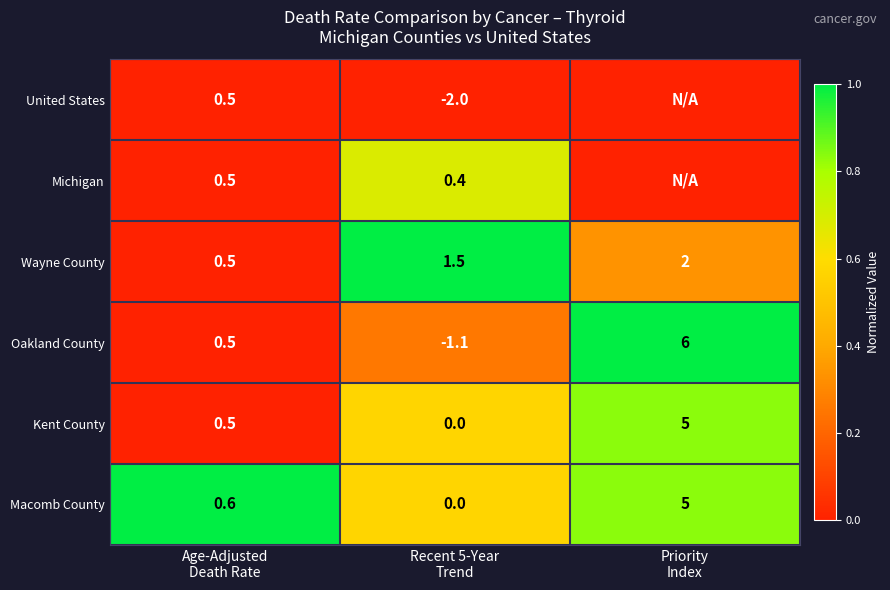

What is the difference between the maximum and second lowest values in the Oakland County series?

5.5